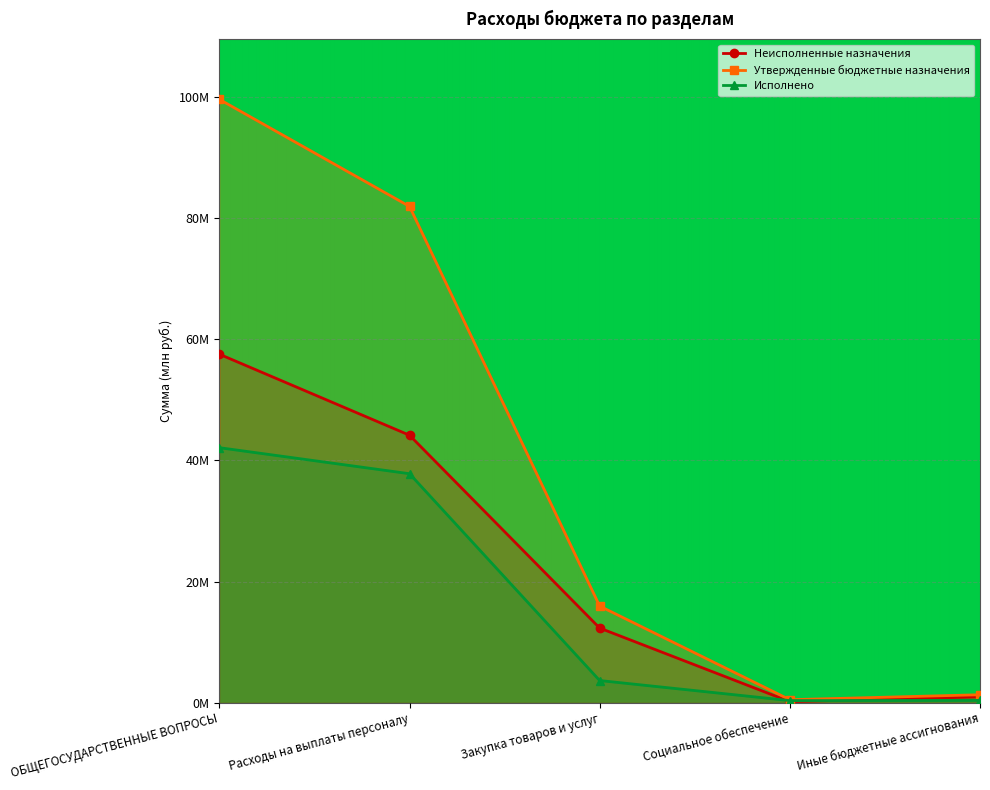

What is the value of the Утвержденные бюджетные назначения point at the 5th from the left?

1.3